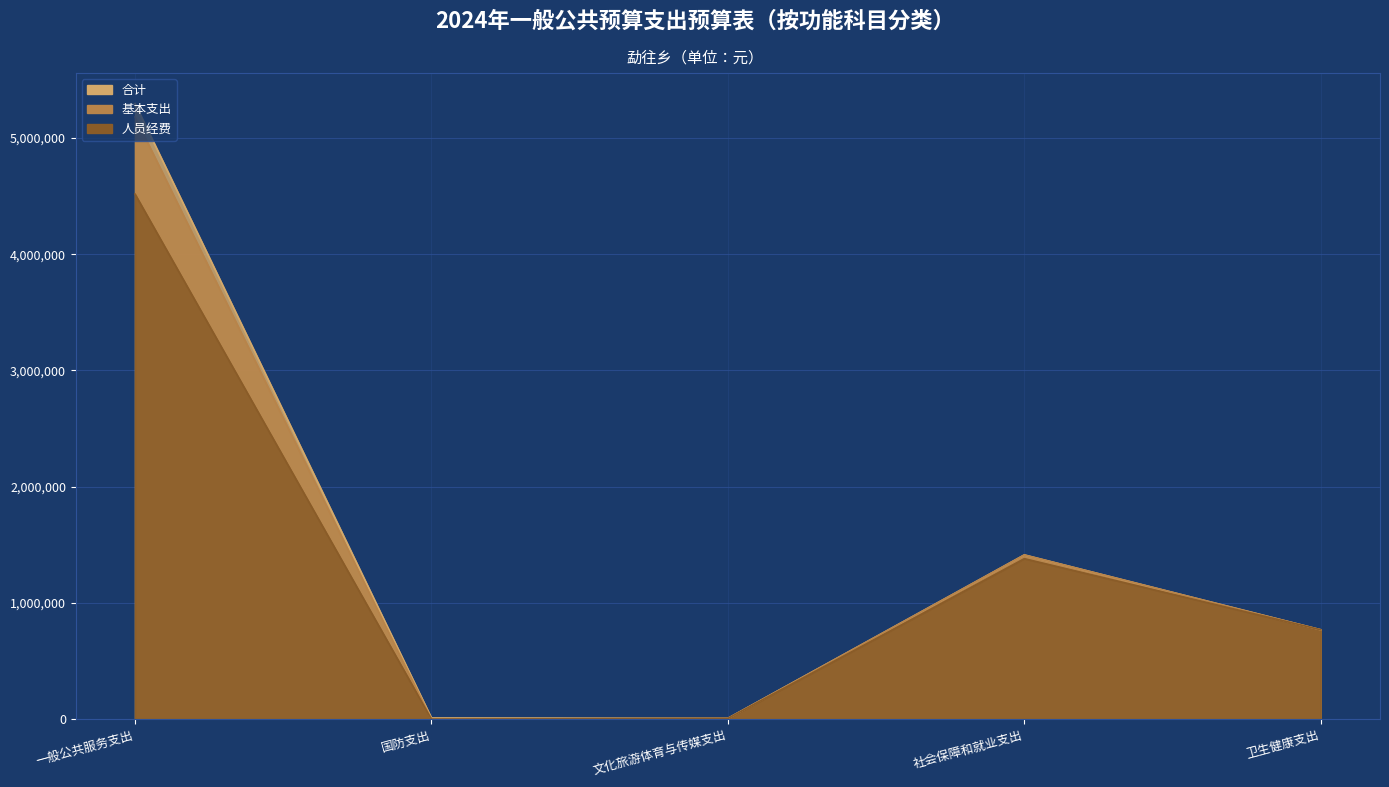

True or false: 合计 and 人员经费 intersect in this chart.

False